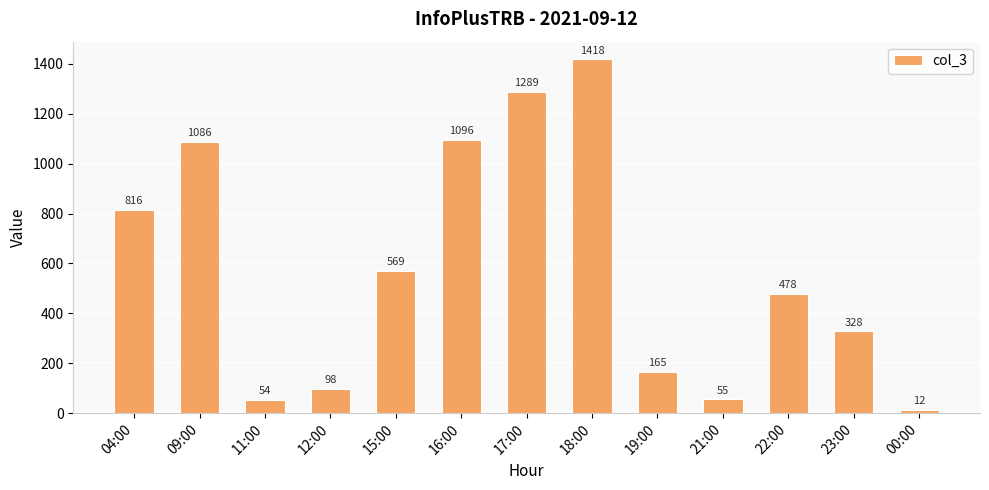

What is the ratio of the value at 22:00 to the value at 23:00?

1.5